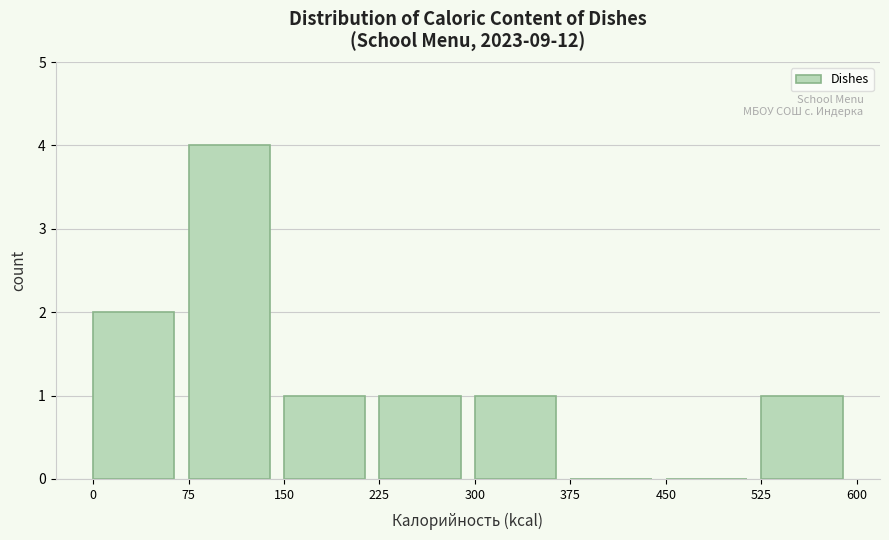

What is the height of the bar covering 75 to 150 on the x-axis? The values are not printed on the chart, so give them approximately, as read against the axis.

4